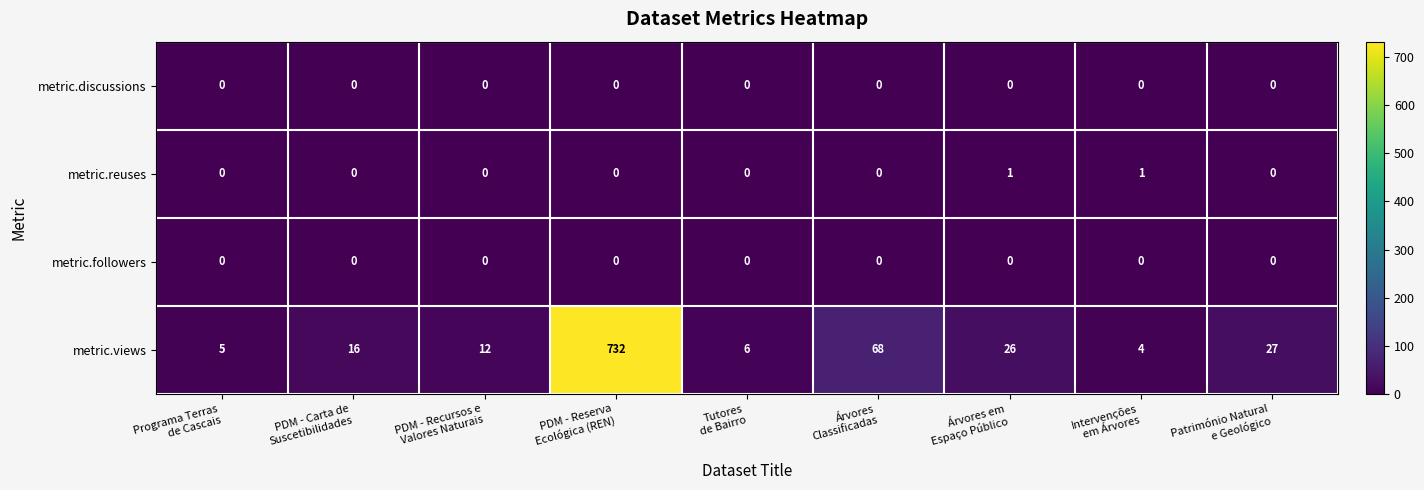

At which category is the sum across all series the highest?

PDM - Reserva
Ecológica (REN)